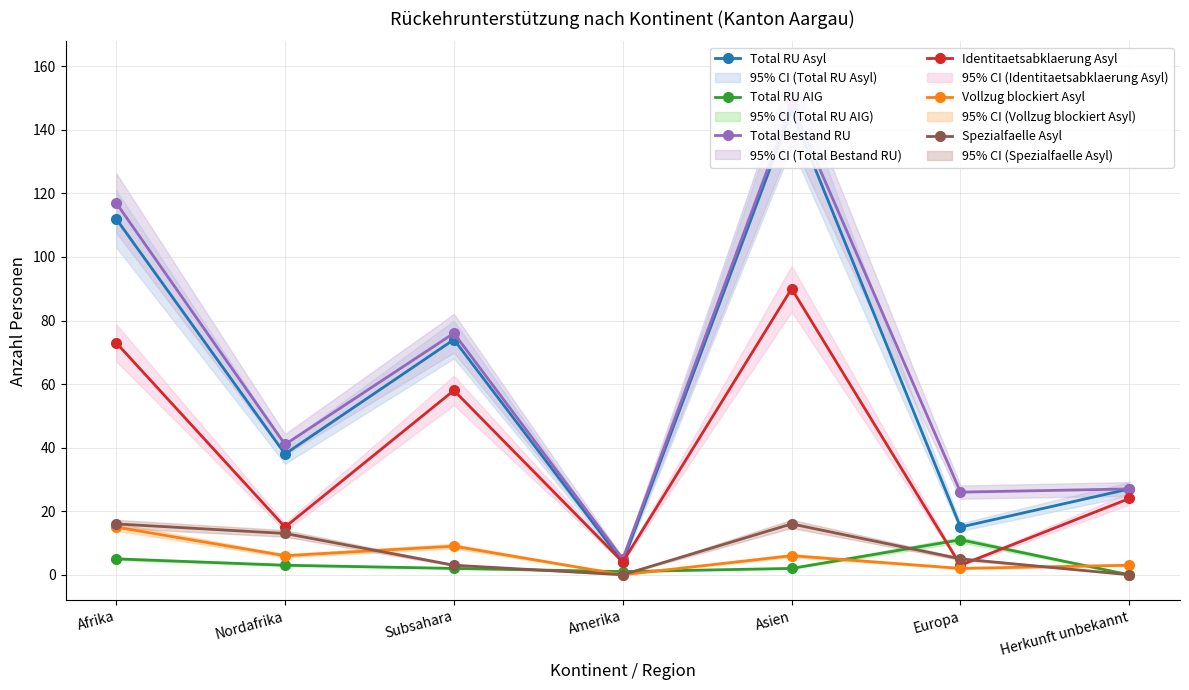

What value does the Spezialfaelle Asyl series have at Afrika, to the nearest 5?

15